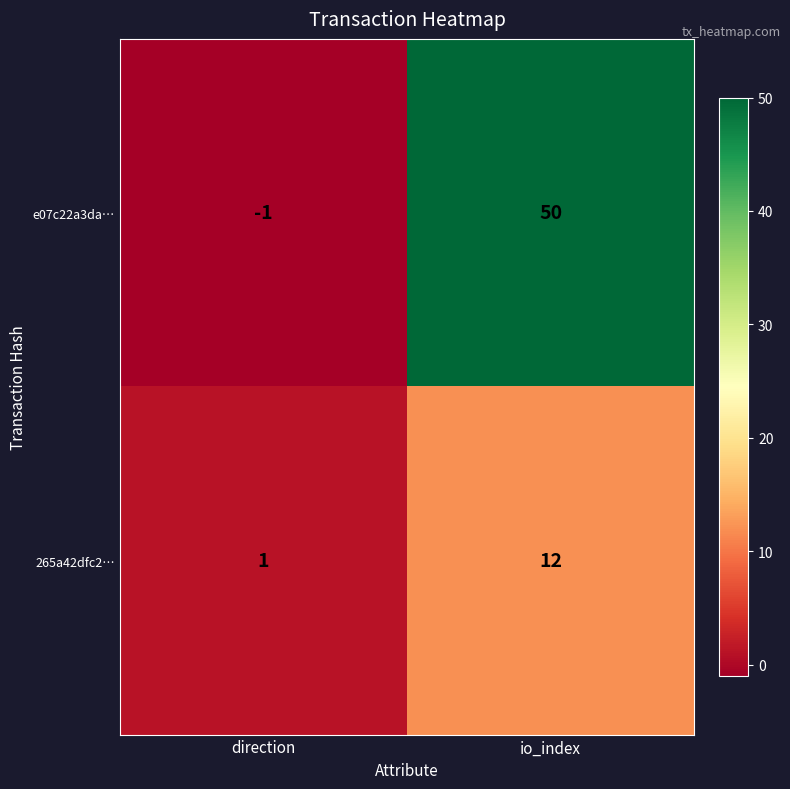

What is the difference between the highest and lowest values at io_index?

38